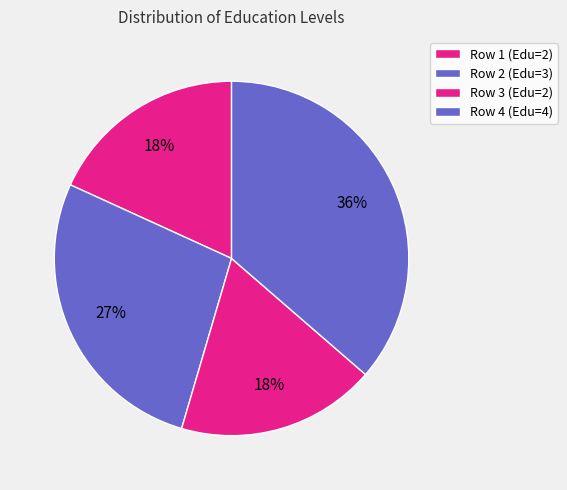

How many segments does this pie chart have?

4